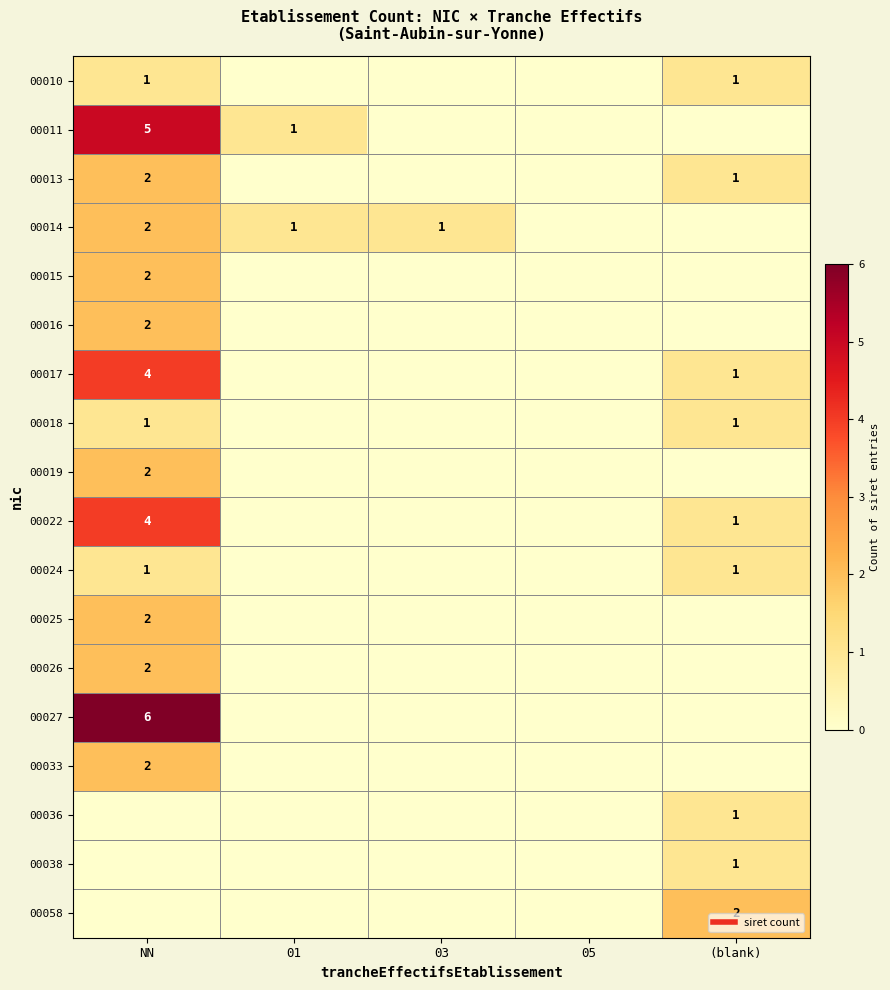

Which label corresponds to the largest value in the chart?

NN